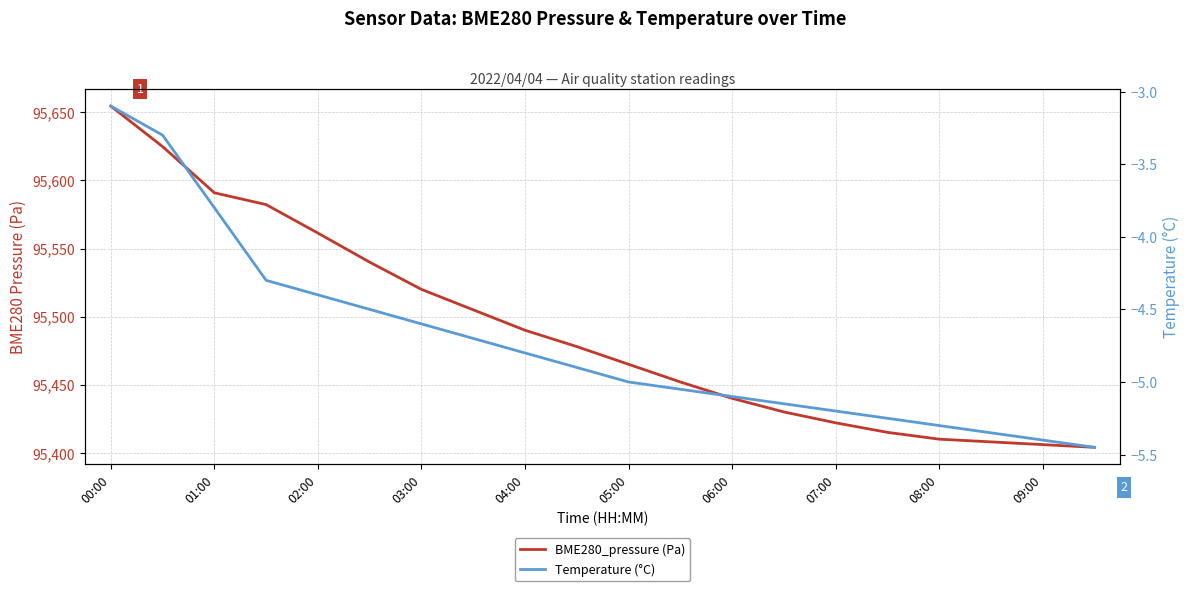

True or false: BME280_pressure (Pa) has more than 1 points higher than both neighbors.

False